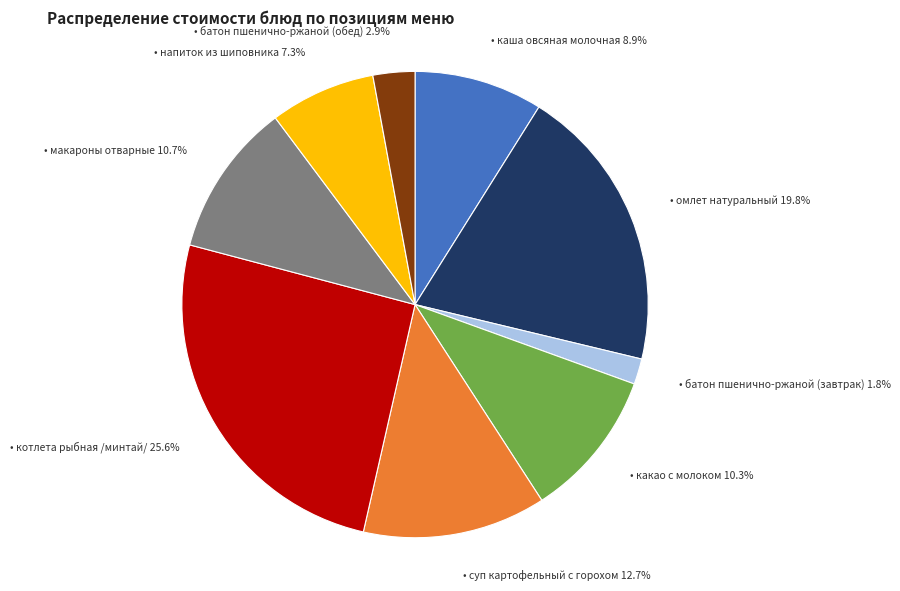

Does any single category account for the majority?

No